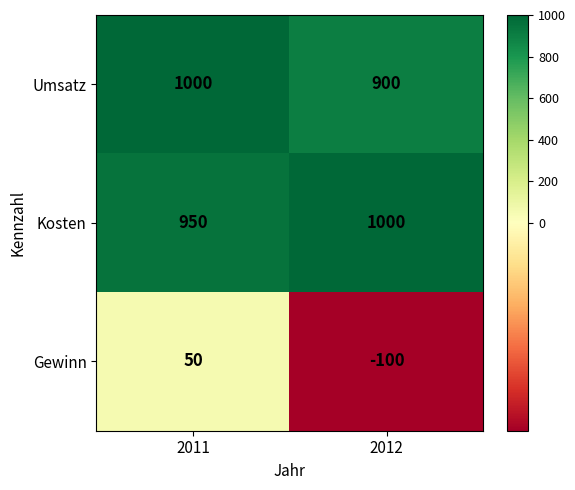

True or false: Kosten has a value of 1761 at 2012.

False